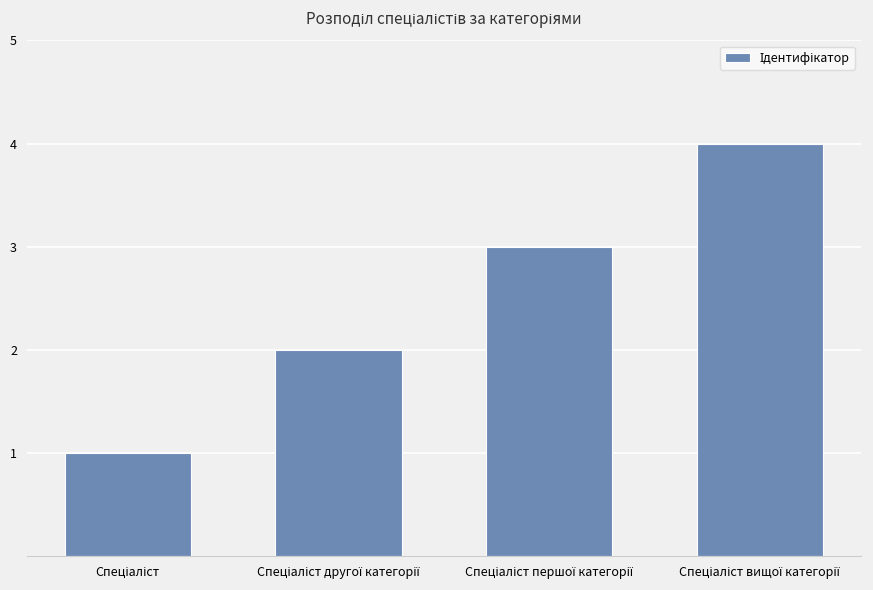

What is the difference between the second highest and minimum values?

2